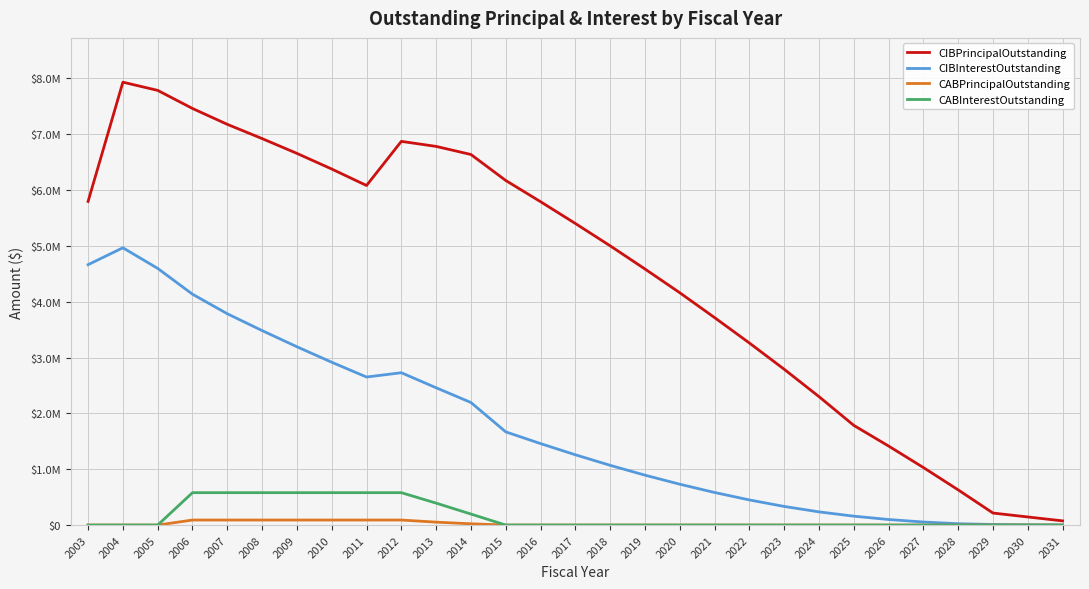

What are all the series names shown in the legend?

CIBPrincipalOutstanding, CIBInterestOutstanding, CABPrincipalOutstanding, CABInterestOutstanding